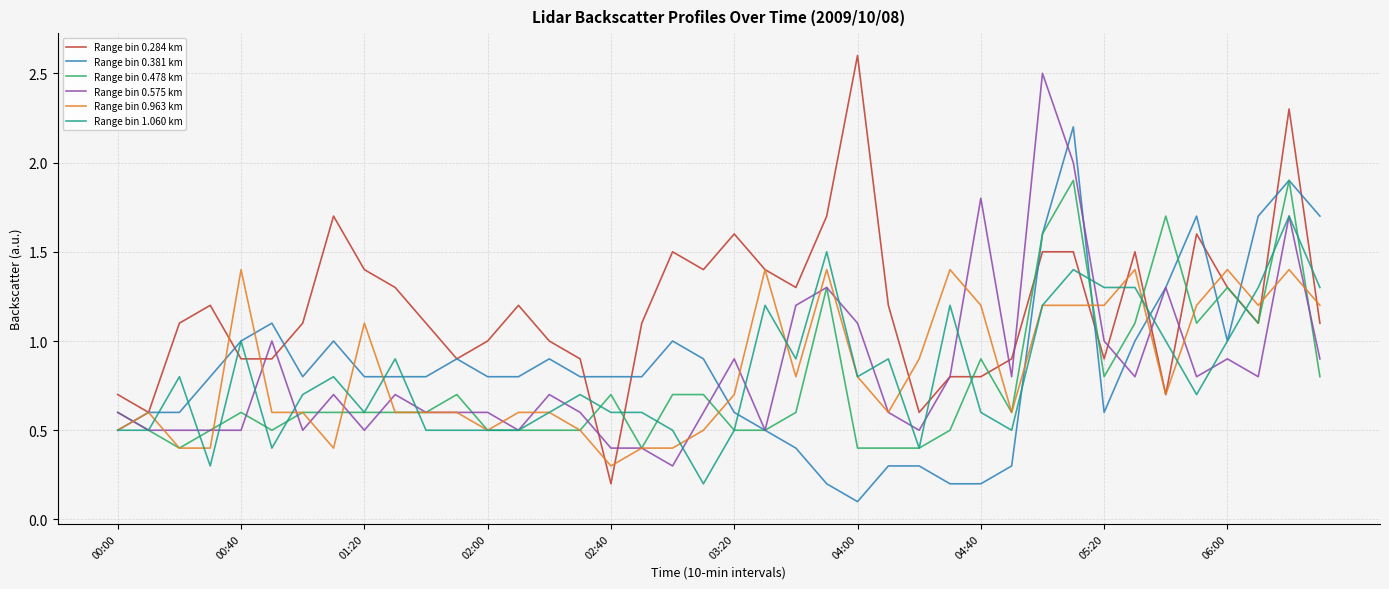

What is the lowest value of the Range bin 0.478 km series?

0.4